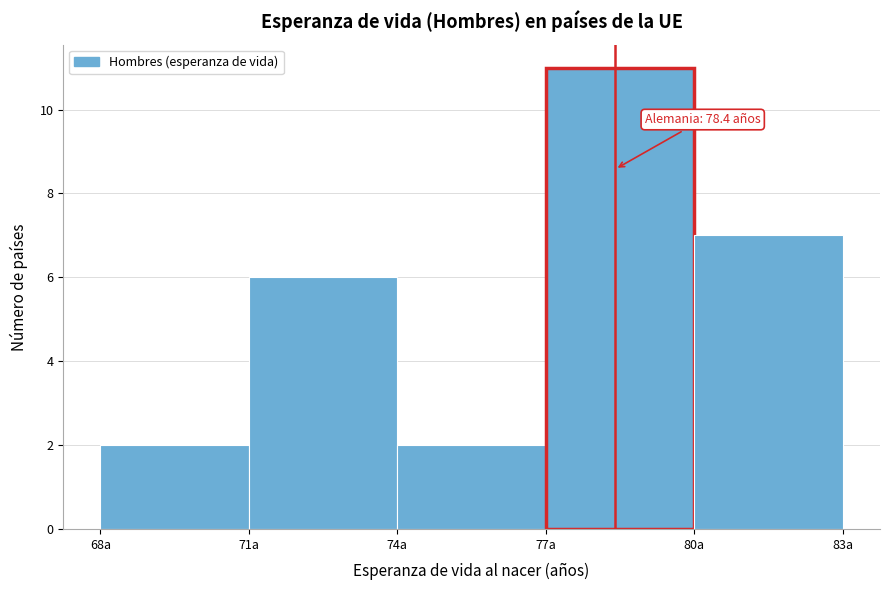

Over which range of the x-axis is the bar tallest?

77 to 80